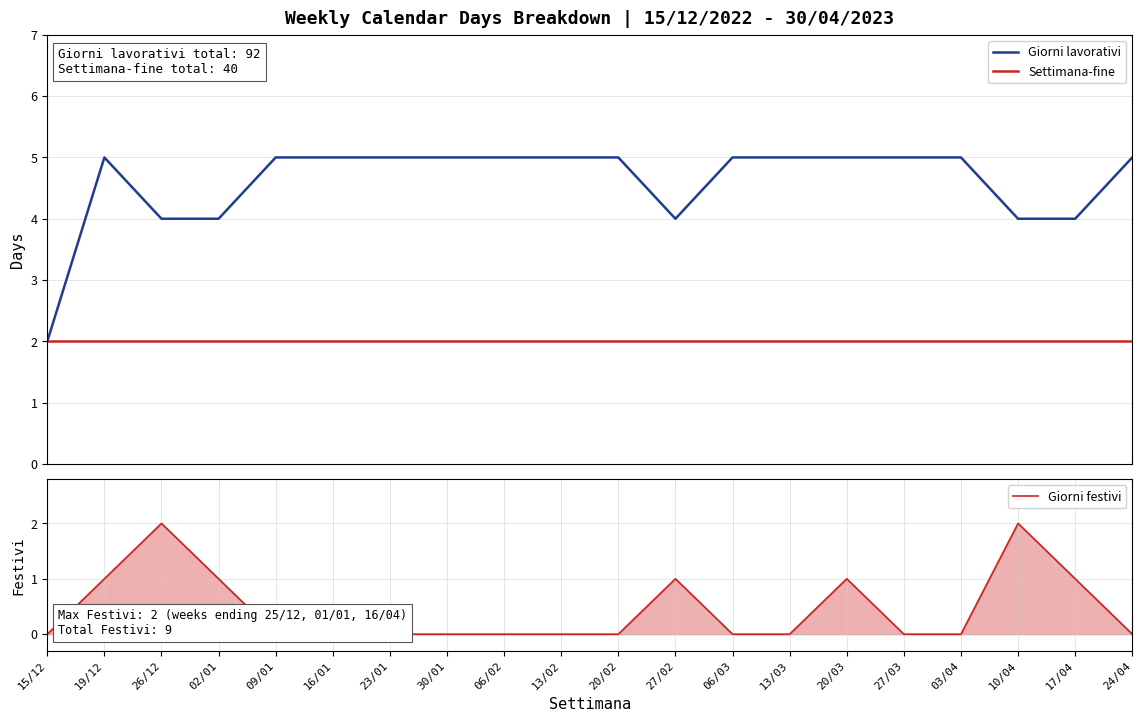

True or false: Giorni festivi and Settimana-fine cross at least once.

False